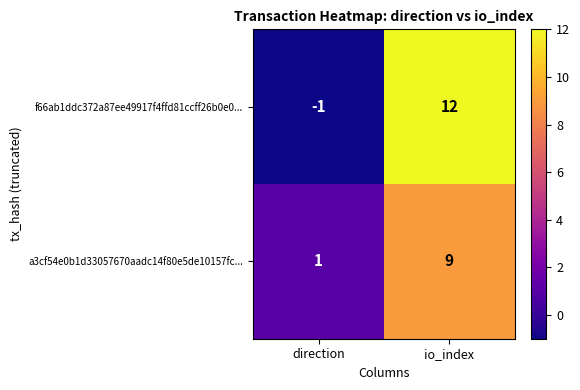

Is the value of a3cf54e0b1d33057670aadc14f80e5de10157fc... at io_index greater than the value of f66ab1ddc372a87ee49917f4ffd81ccff26b0e0... at io_index?

No